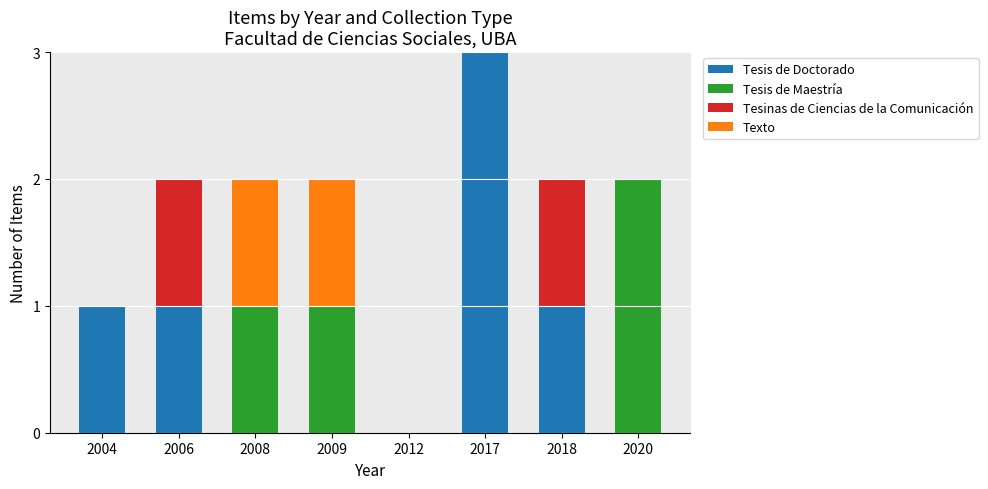

True or false: Tesis de Doctorado has a value of 0 at 2012.

True